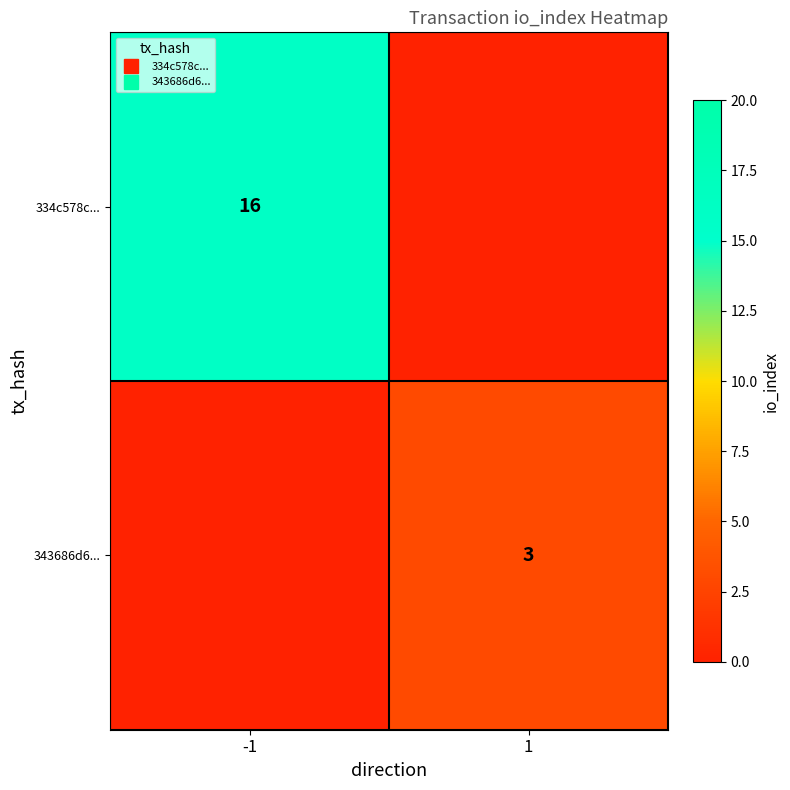

What is the average value of the 343686d6... series?

2